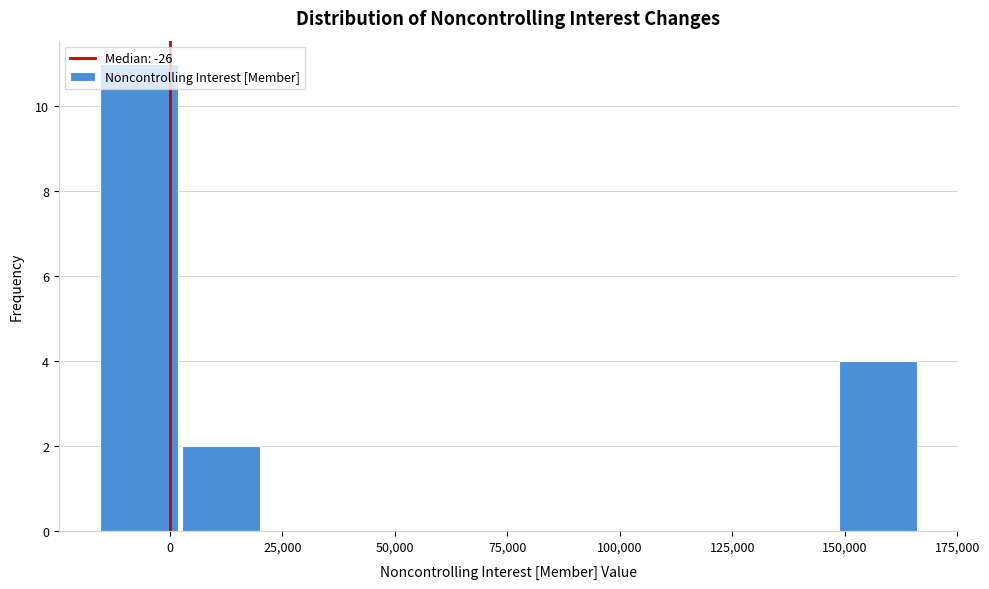

Around what value on the x-axis is the tallest bar? Give the approximate position of its centre, as read against the axis.

-5000